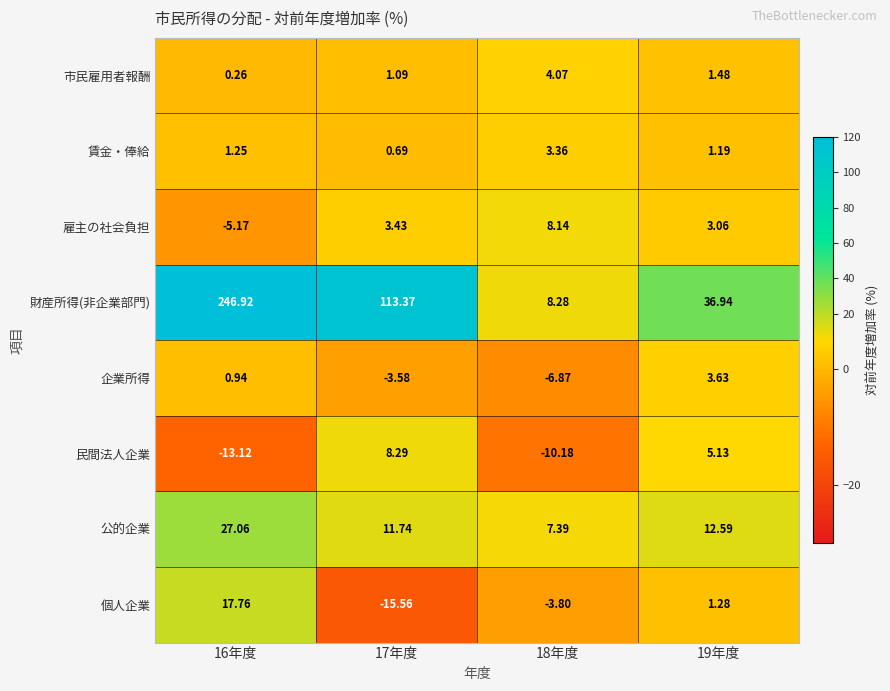

How many series are shown in this chart?

8